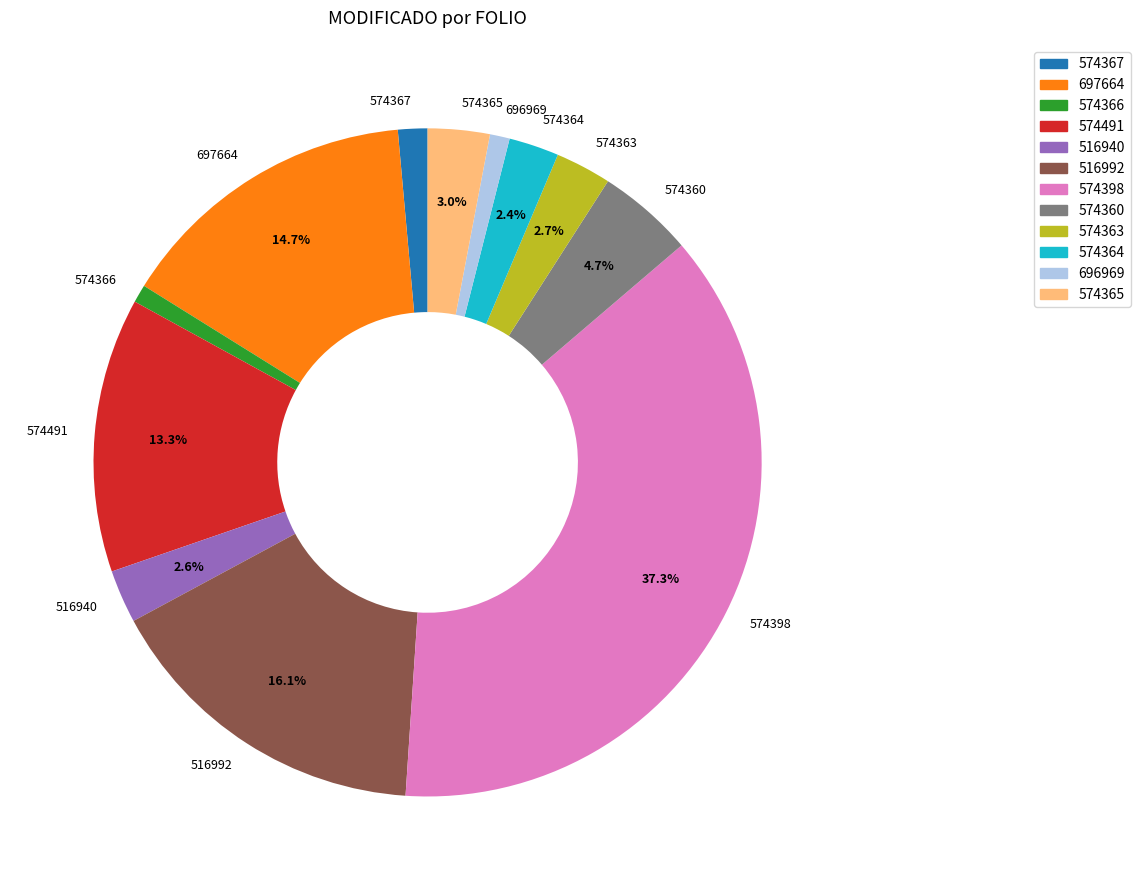

What is the largest slice in the pie chart?

574398